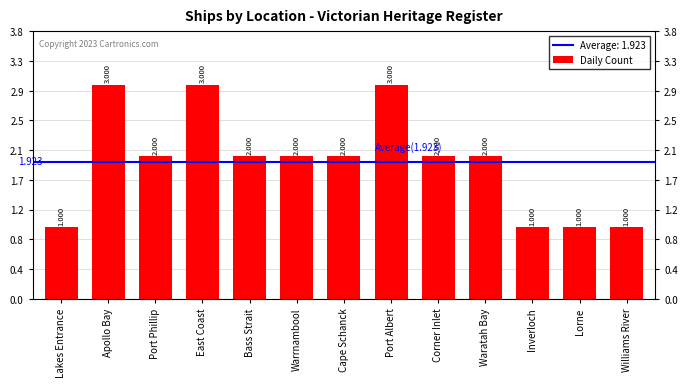

At which category does the chart reach its peak across all series?

Apollo Bay